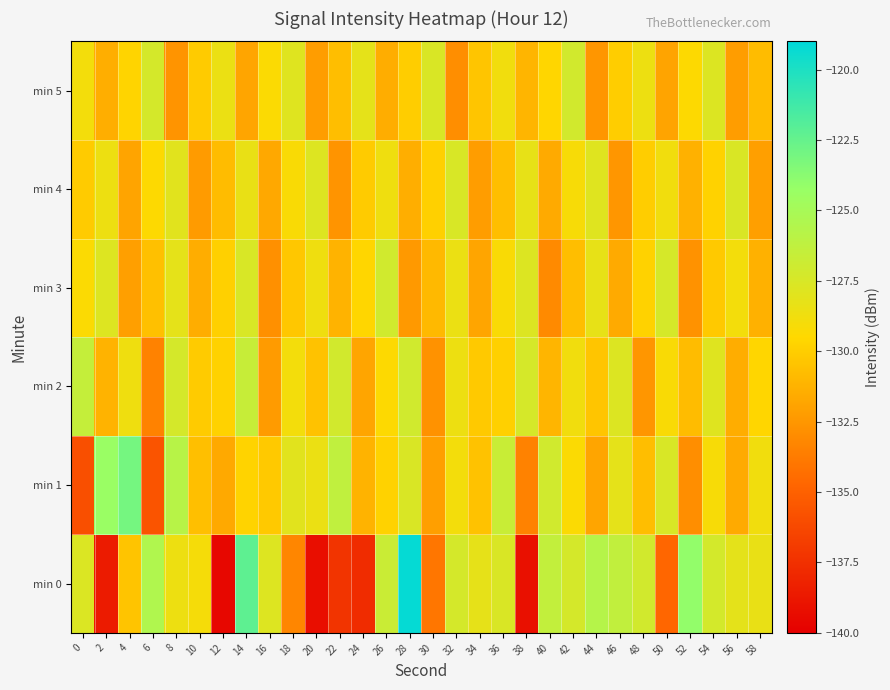

At which category is the sum across all series the highest?

14